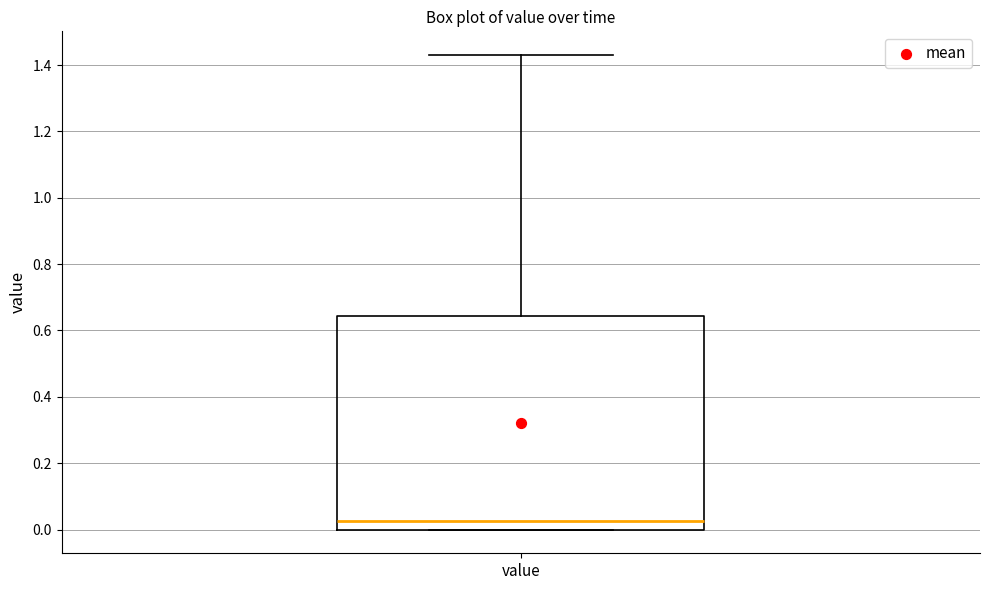

Where does the upper whisker of the box for value end on the y-axis? The values are not printed on the chart, so give them approximately, as read against the axis.

1.44